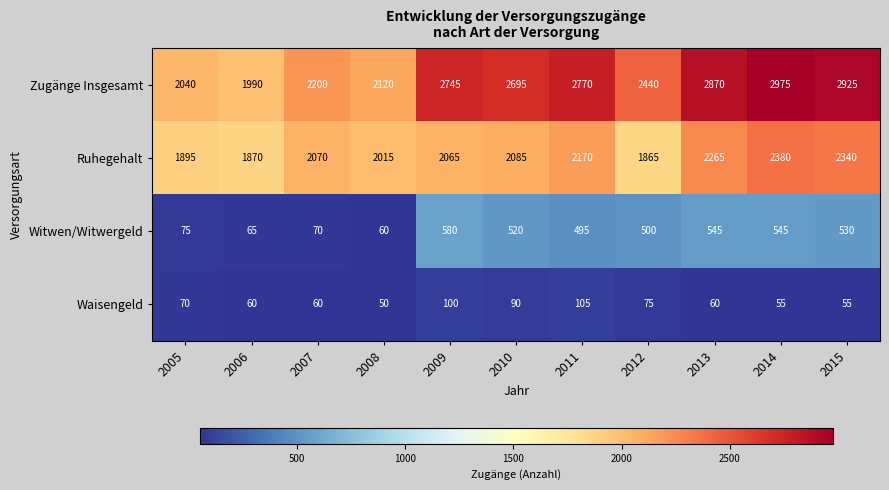

At which category does the chart reach its minimum across all series?

2008